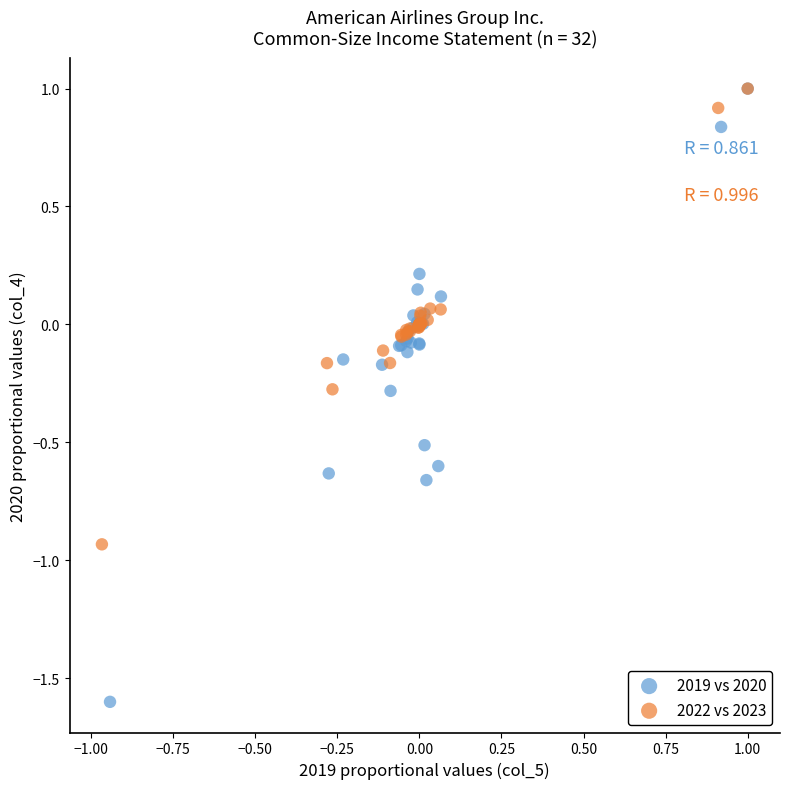

Which series reaches the minimum Y coordinate?

2019 vs 2020